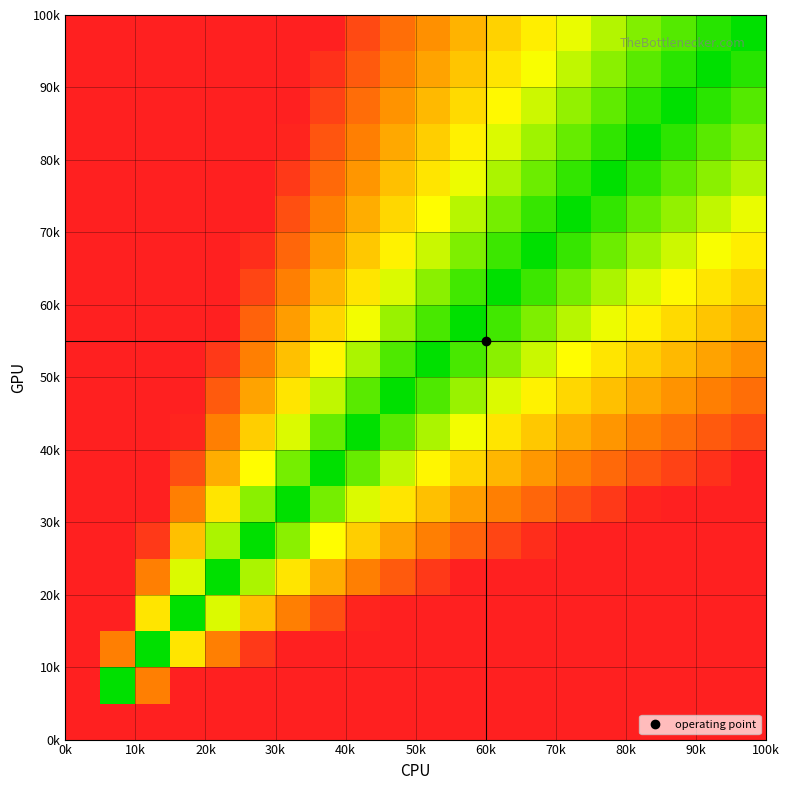

At how many categories does at least one series exceed 0?

19